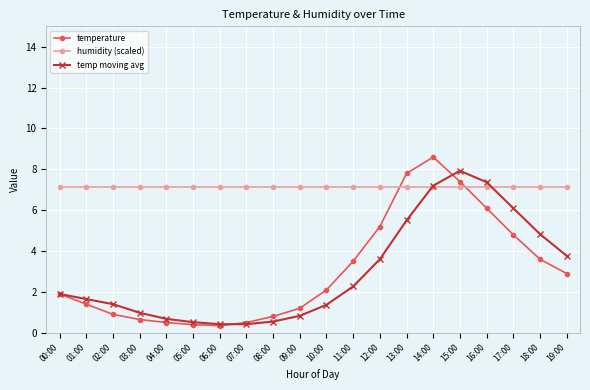

At how many categories does at least one series exceed 5?

20